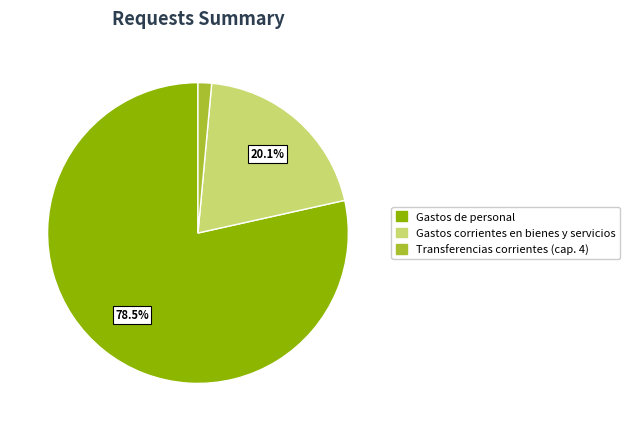

What is the smallest slice in the pie chart?

Transferencias corrientes (cap. 4)